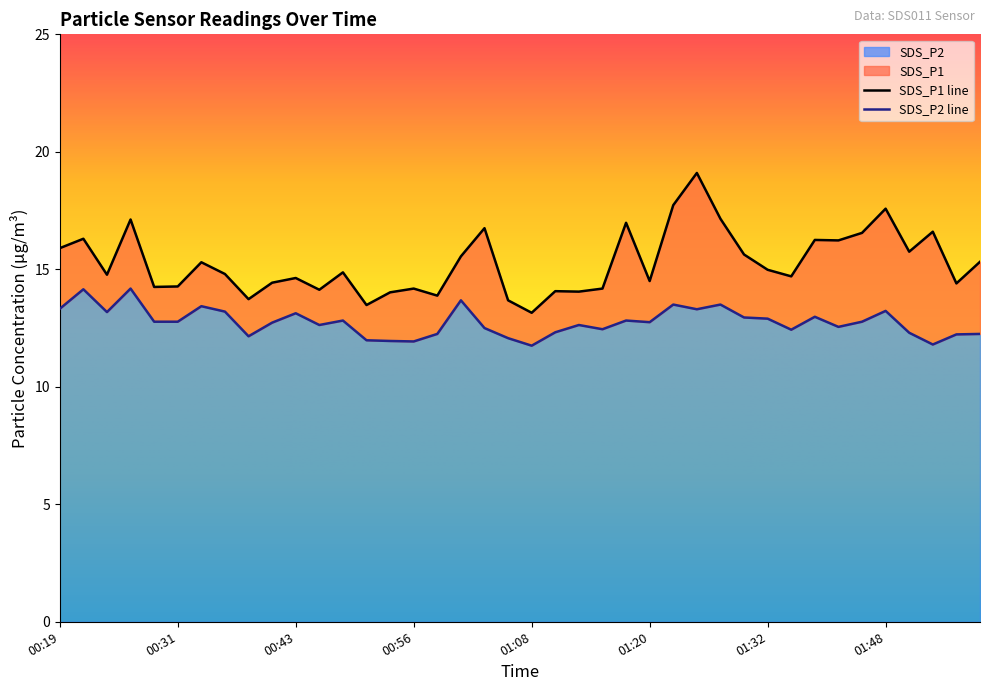

Which series has the largest range (max minus min)?

SDS_P1